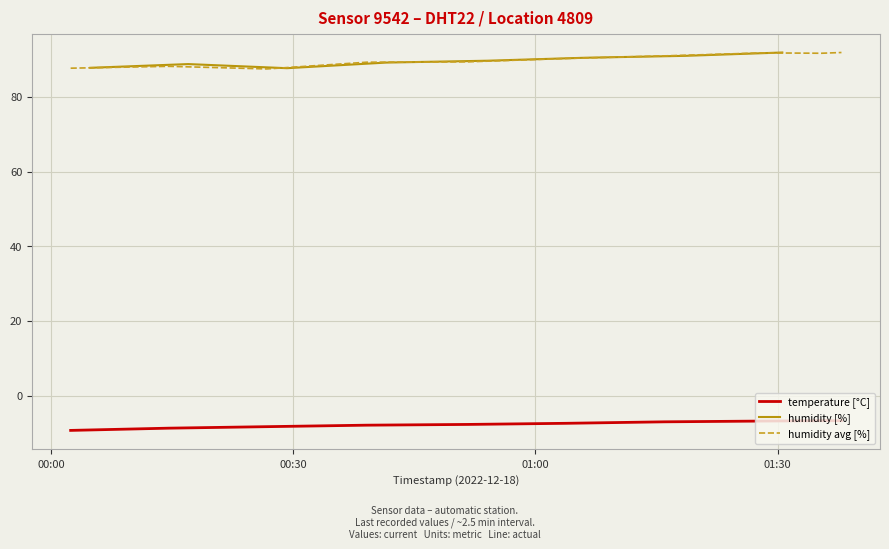

Does the chart display data point markers on the line(s)?

No